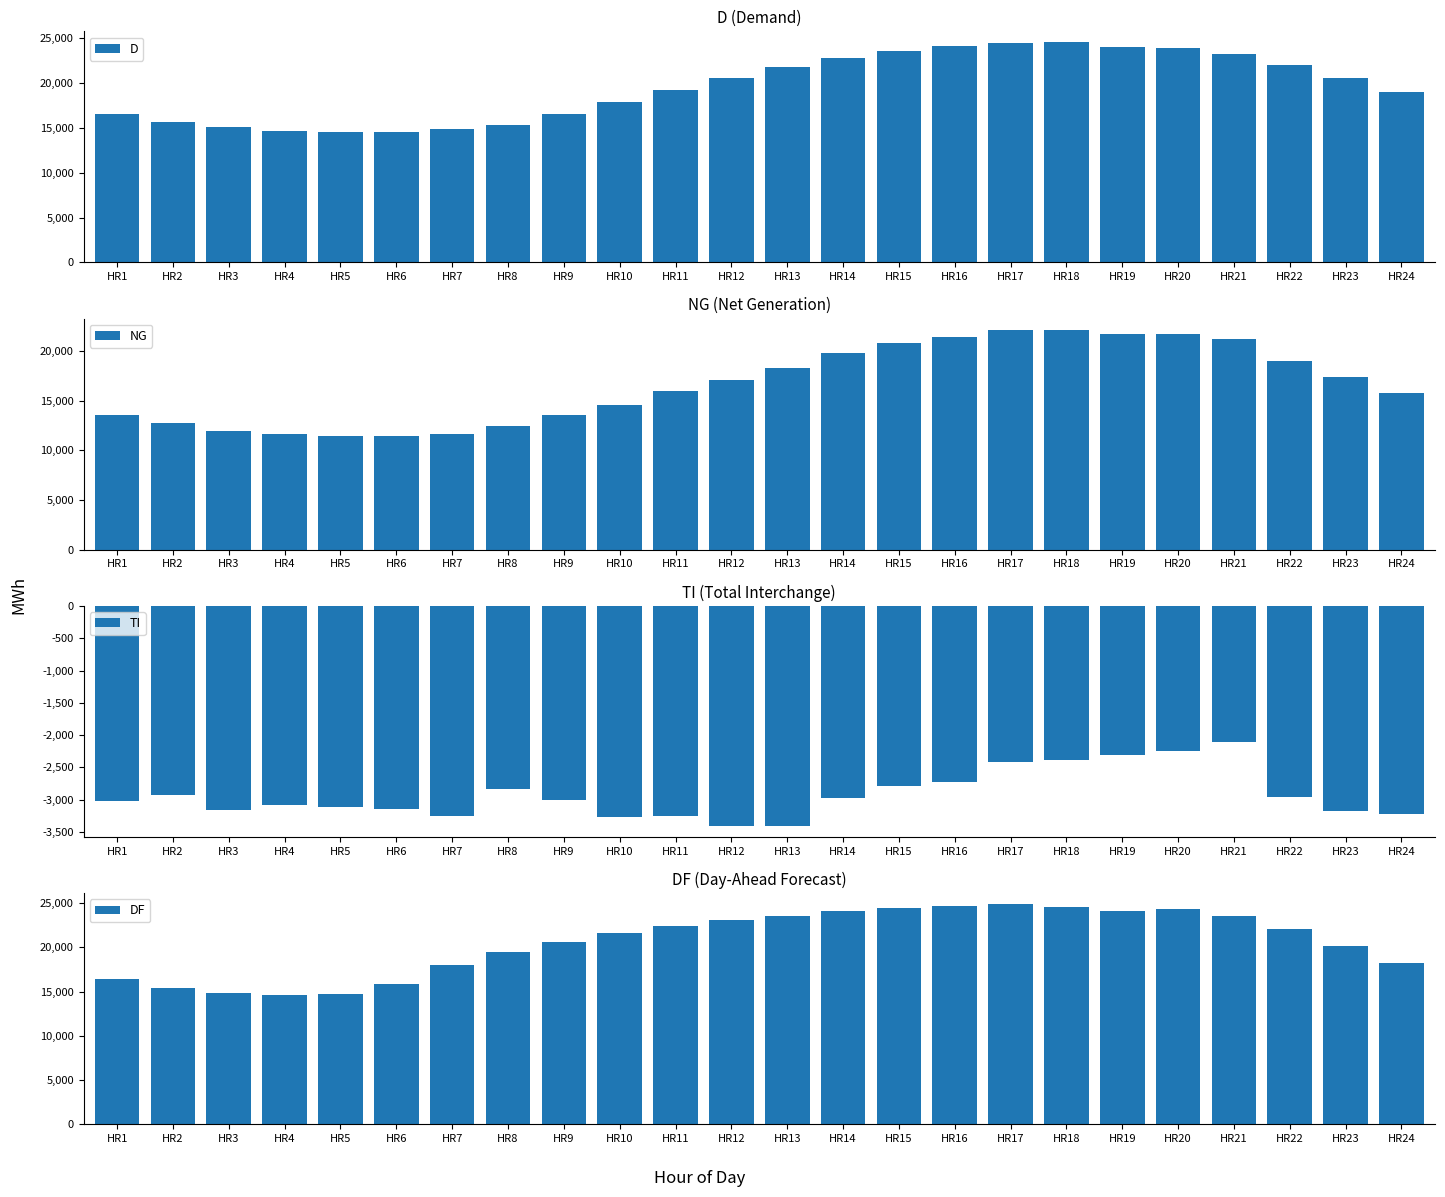

What is the total value across all series at HR5?

37551